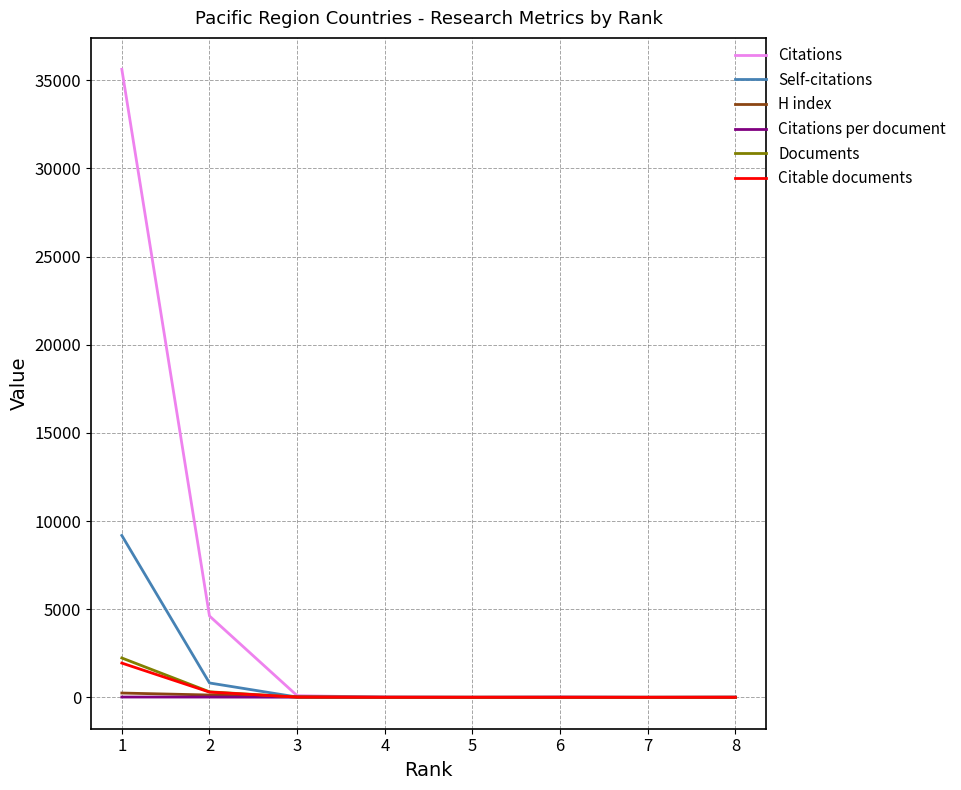

How many lines are shown in the chart?

6